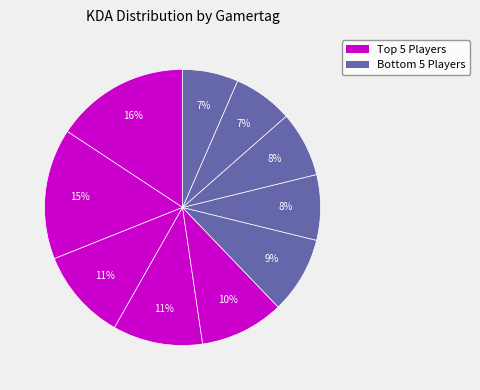

How many segments does this pie chart have?

10